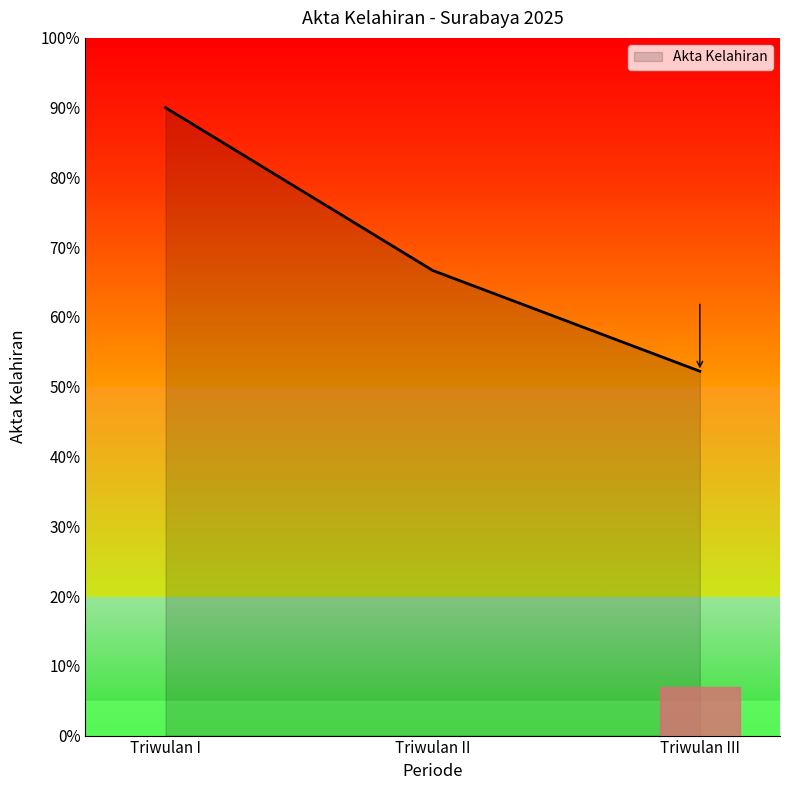

Approximately how many times larger is the value at Triwulan I compared to Triwulan III?

1.7